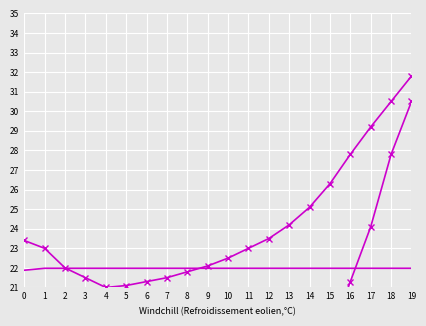

What is the total value across all series at 5?

53.2